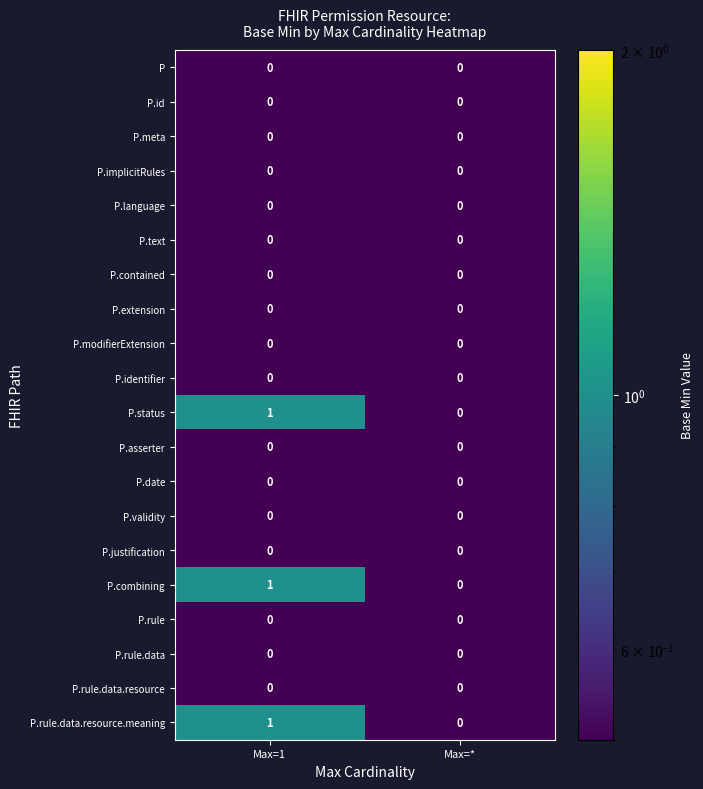

Which label corresponds to the largest value in the chart?

Max=1